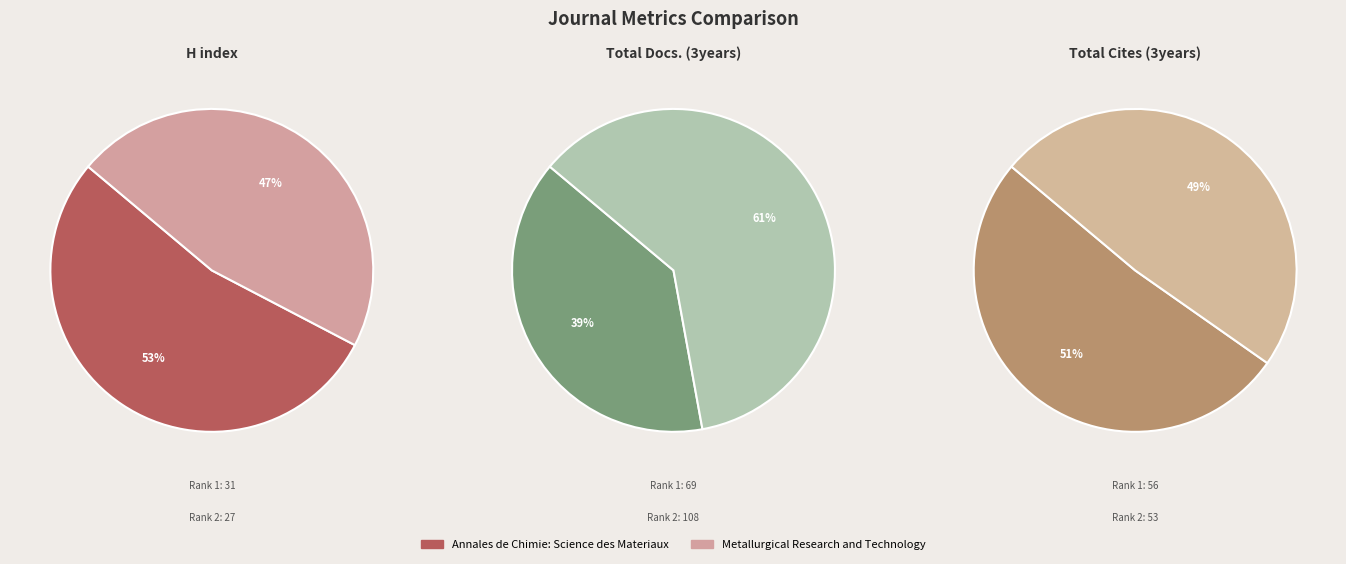

Which category accounts for the majority?

Annales de Chimie: Science des Materiaux